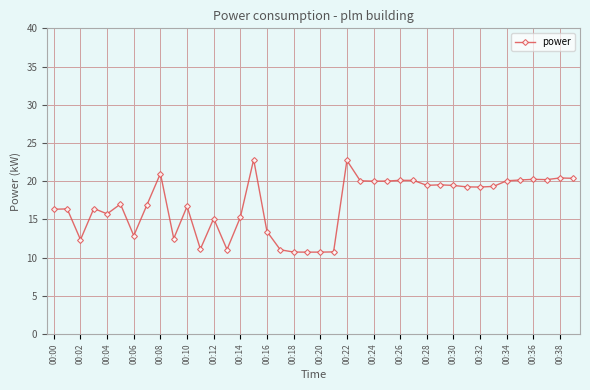

What is the maximum value shown in the chart?

22.8